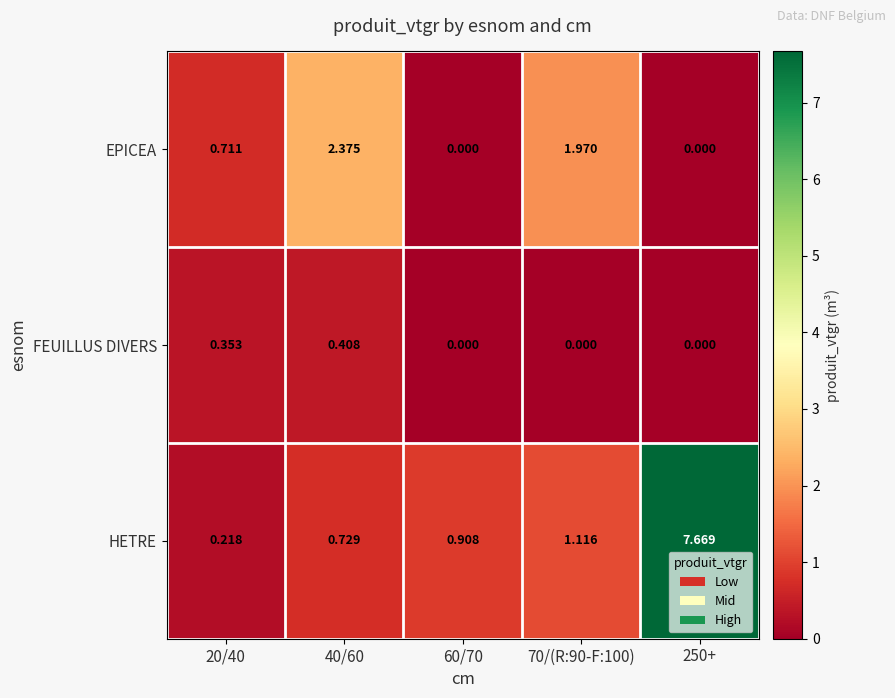

Which series has the widest spread of values?

HETRE